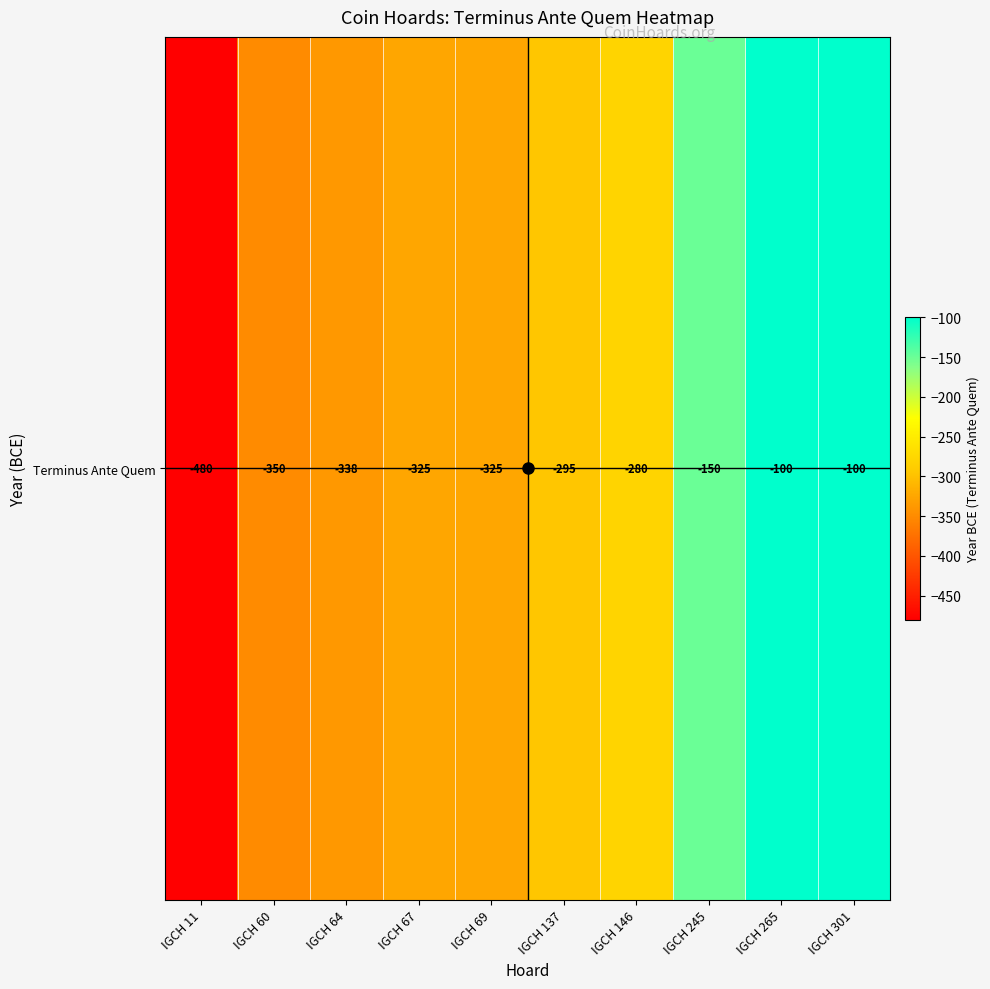

Read the value at IGCH 11.

-480